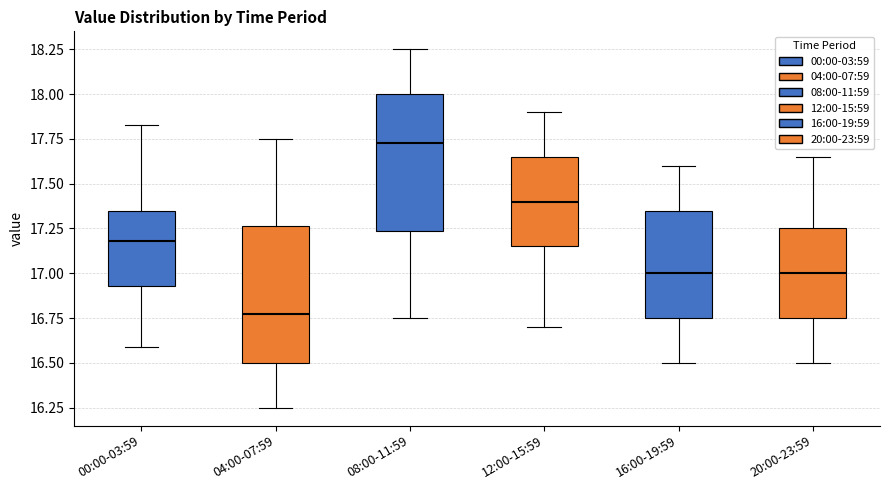

Reading left to right, transcribe this box plot: for each box, give where its median line is, the range the box spans, and where its two whiskers end, as read against the y-axis. The values are not printed on the chart, so give them approximately, as read against the axis.

00:00-03:59: median 17.20, box 16.95 to 17.35, whiskers 16.60 to 17.85
04:00-07:59: median 16.80, box 16.50 to 17.25, whiskers 16.25 to 17.75
08:00-11:59: median 17.75, box 17.25 to 18.00, whiskers 16.75 to 18.25
12:00-15:59: median 17.40, box 17.15 to 17.65, whiskers 16.70 to 17.90
16:00-19:59: median 17.00, box 16.75 to 17.35, whiskers 16.50 to 17.60
20:00-23:59: median 17.00, box 16.75 to 17.25, whiskers 16.50 to 17.65